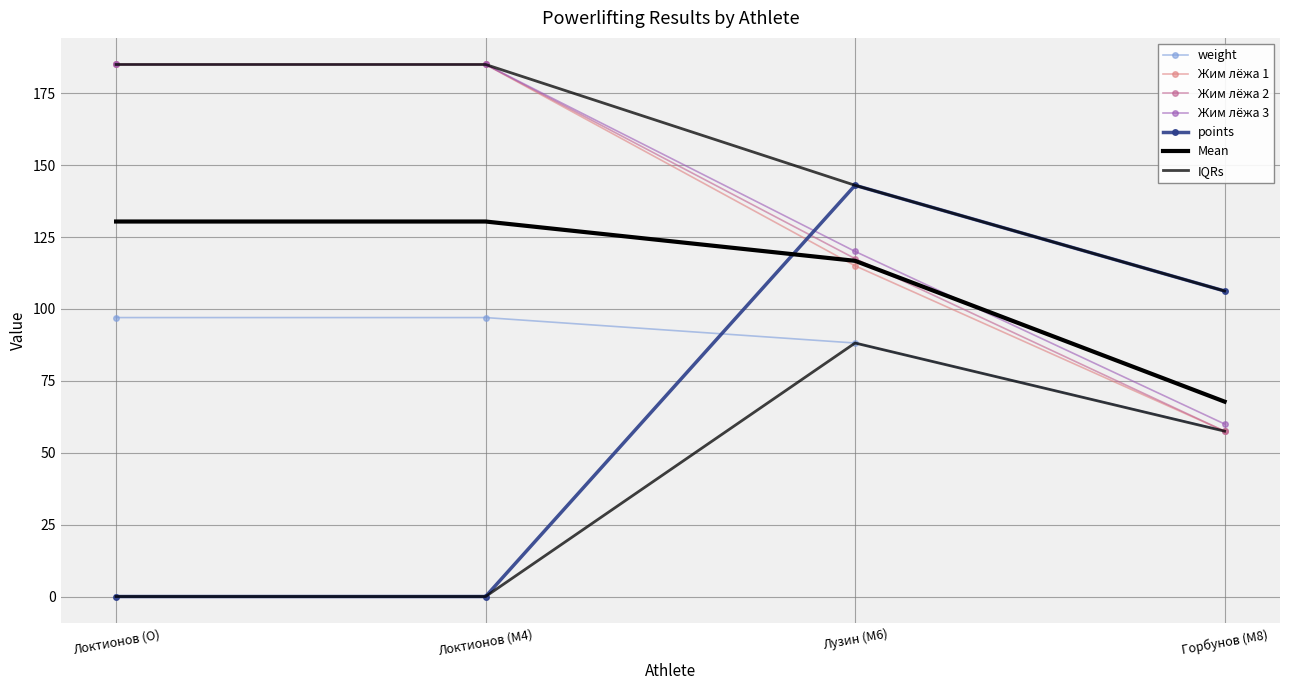

Where is Жим лёжа 2 nearest to the value 121?

Лузин (M6)